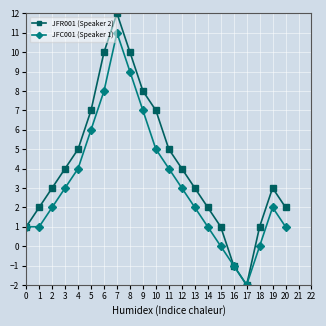

In JFR001 (Speaker 2), how many points are lower than both neighbors (excluding endpoints)?

1